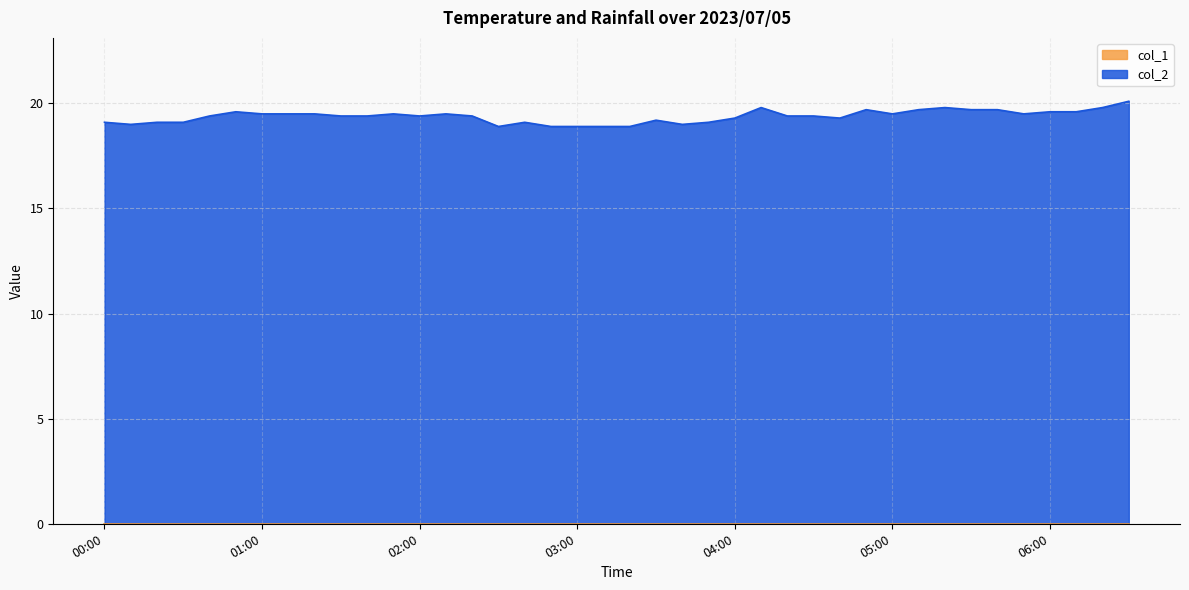

The value at 03:50 is 31.5. True or false?

False